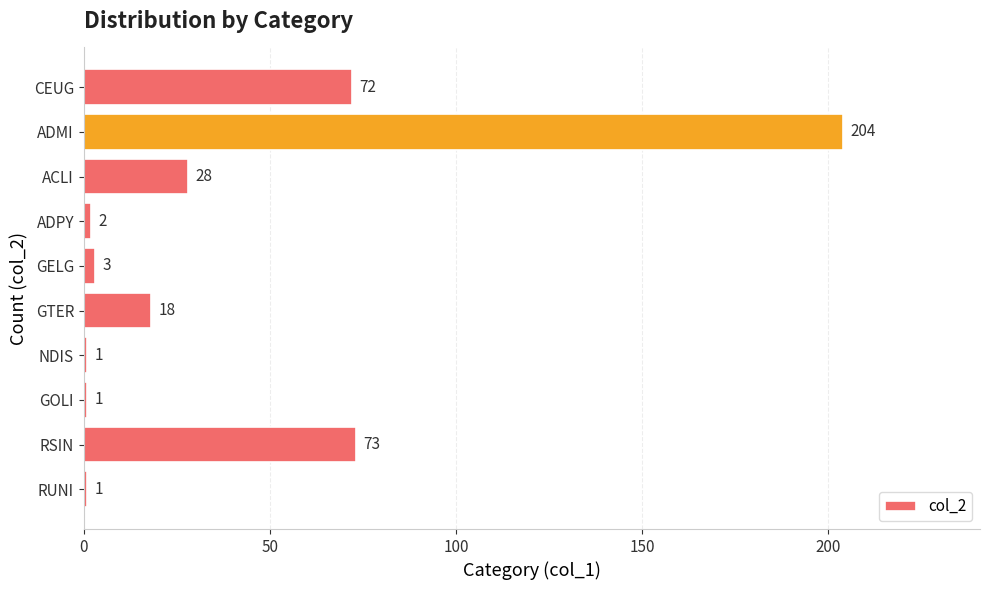

What is the maximum value shown in the chart?

204